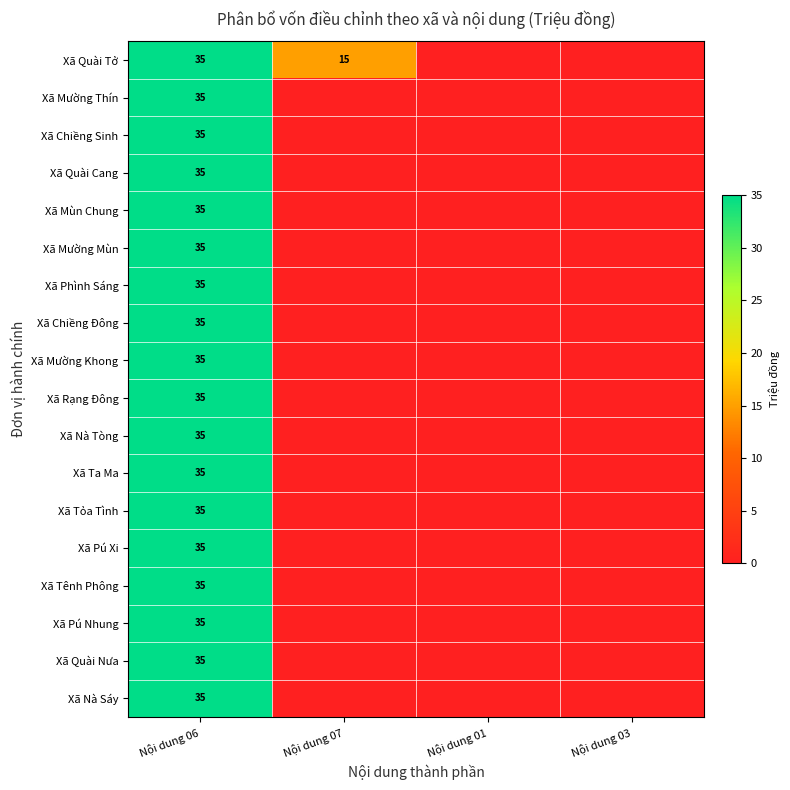

The value of Xã Pú Nhung at Nội dung 06 is 35. True or false?

True